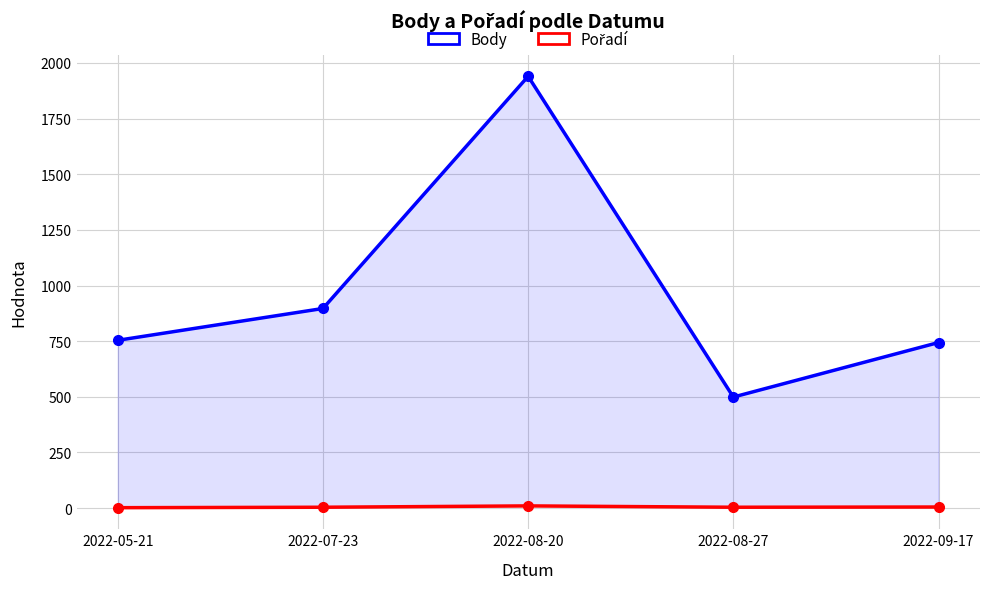

Is the value of Body at 2022-09-17 greater than the value of Pořadí at 2022-05-21?

Yes